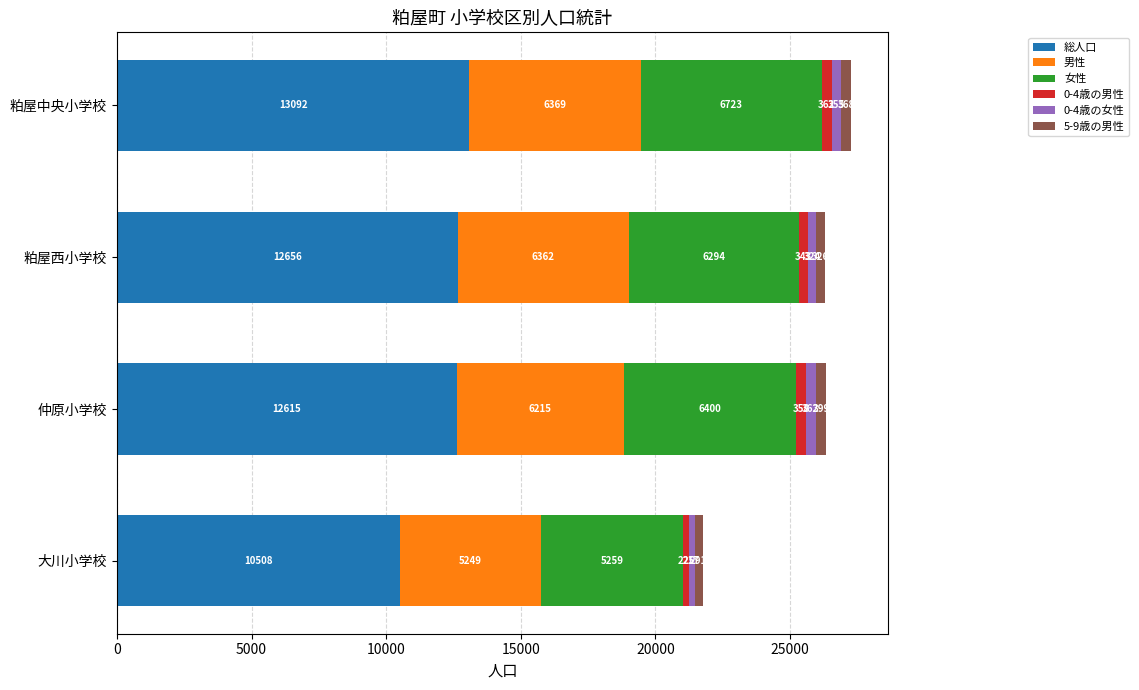

How many distinct data groups are displayed?

6